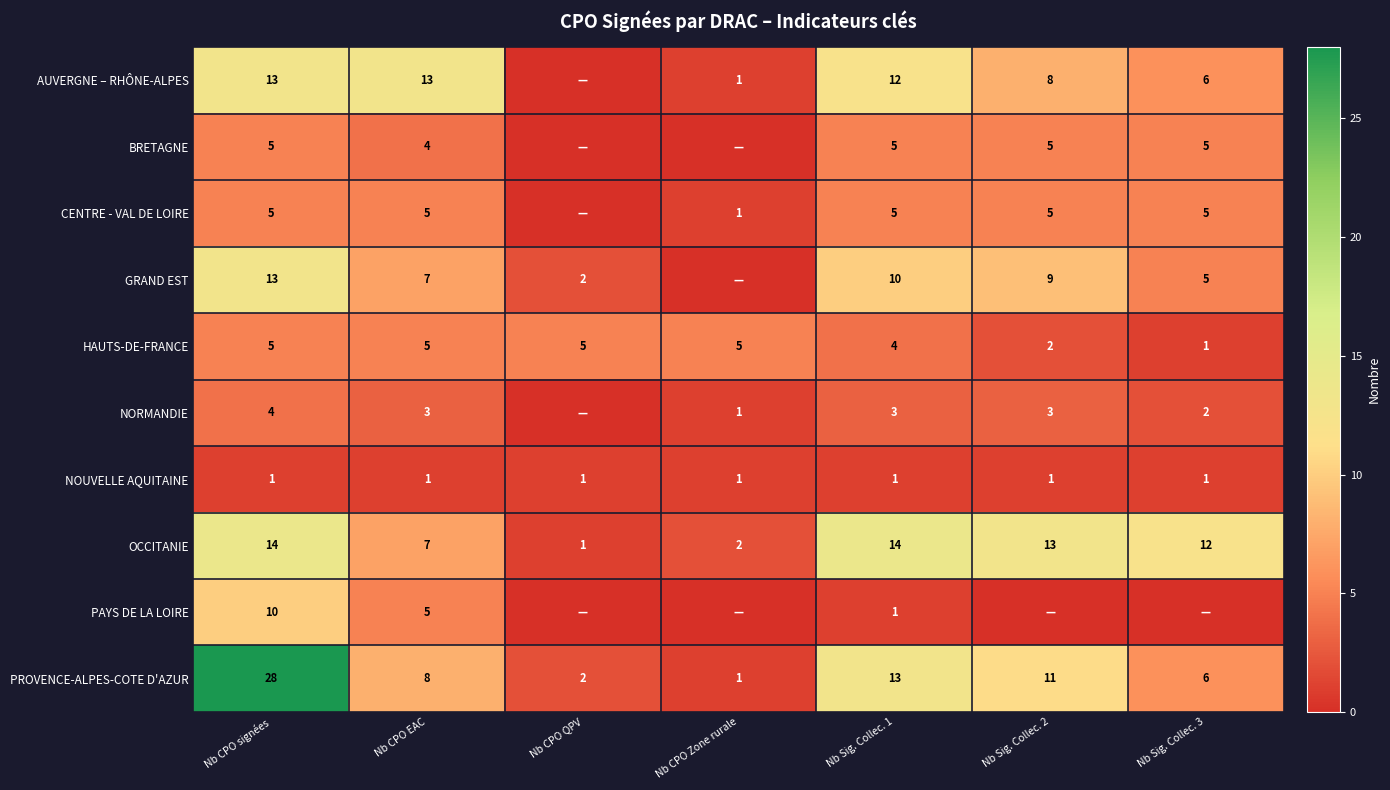

The PAYS DE LA LOIRE series shows 5 at Nb CPO EAC. True or false?

True